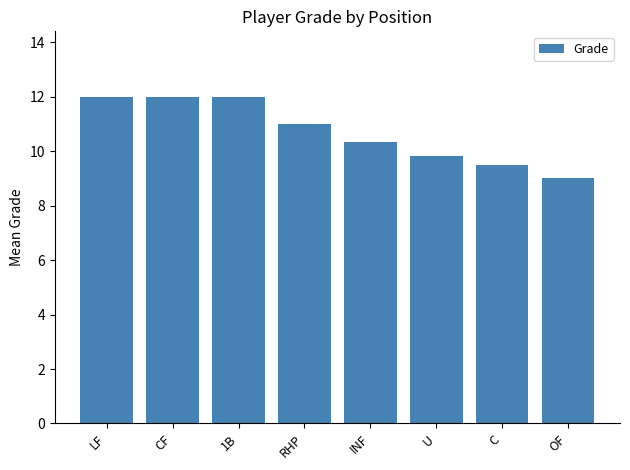

What is the difference between the second highest and minimum values?

3.0